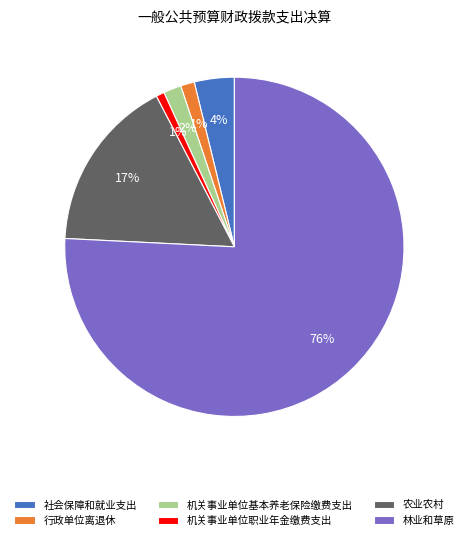

Does 行政单位离退休 represent more than half of the total?

No